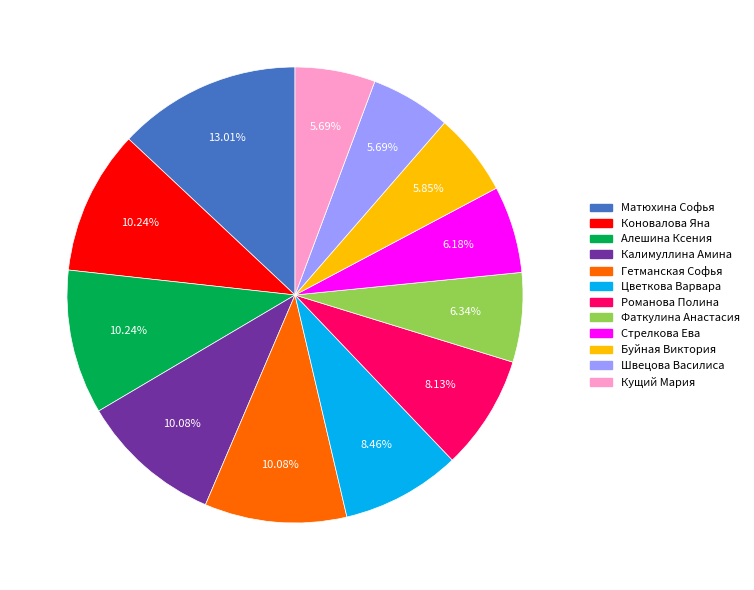

Which has a higher value, Калимуллина Амина or Швецова Василиса?

Калимуллина Амина